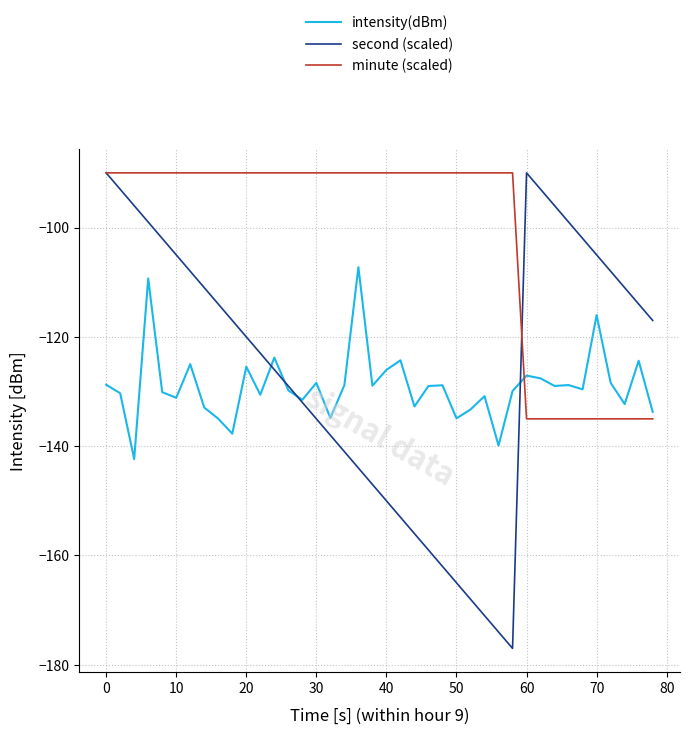

Which series has the largest total across all categories?

minute (scaled)